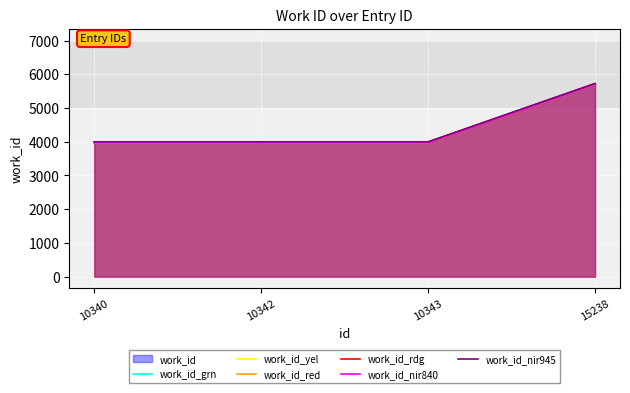

Reading right to left, what are all the values shown in this chart?

15238=5710	10343=3981	10342=3981	10340=3981